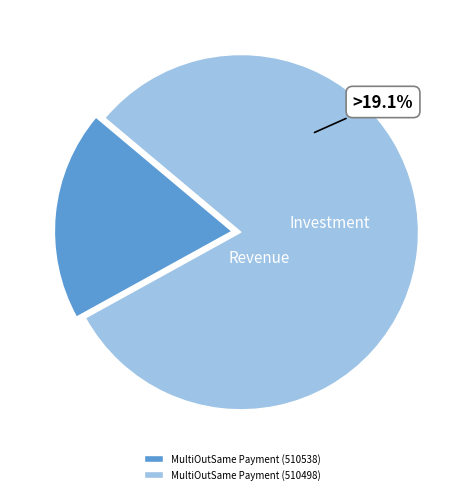

Which category accounts for the majority?

MultiOutSame Payment (510498)